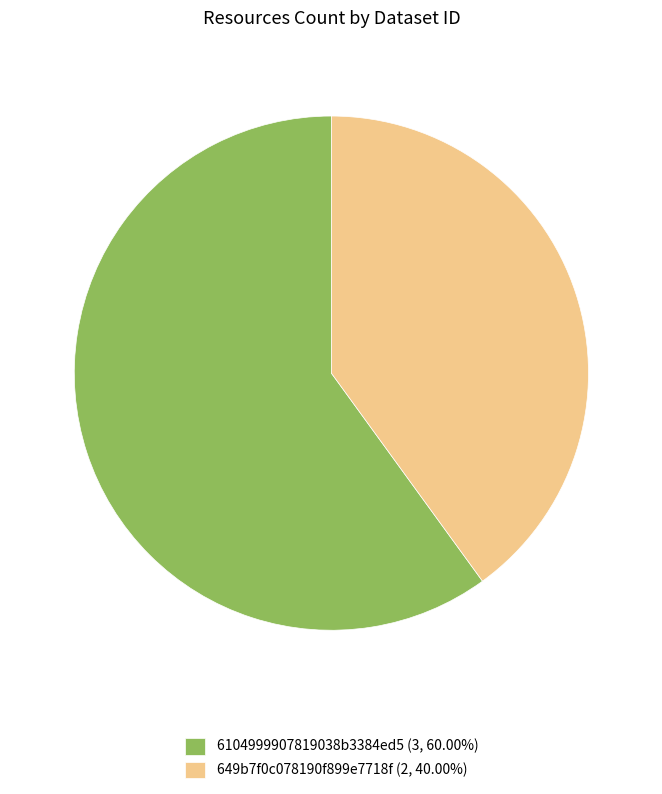

Is there a majority slice in this chart?

Yes